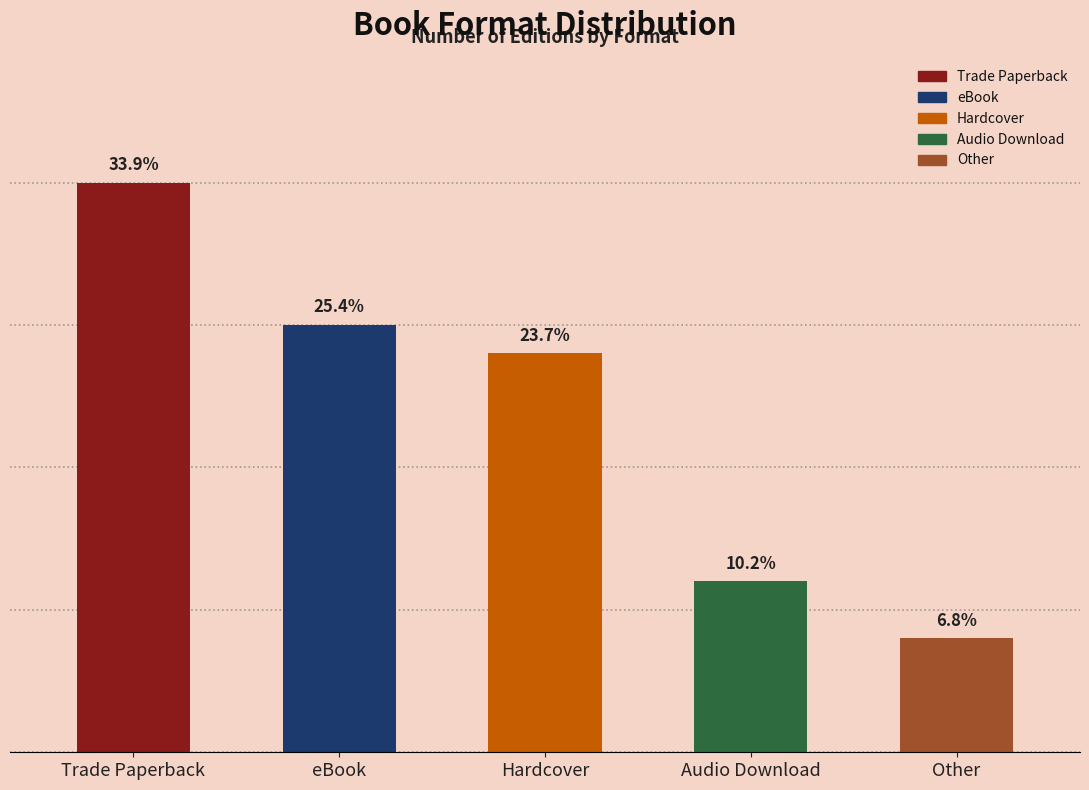

Are the bars horizontal?

No